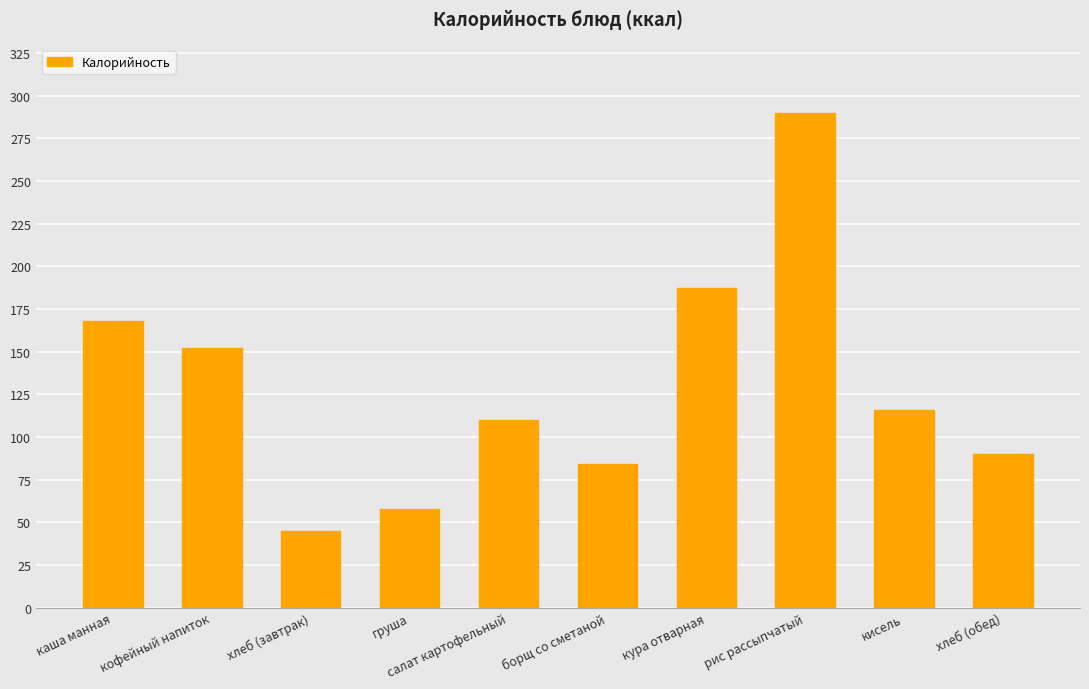

List the labels in order of value, largest first.

рис рассыпчатый, кура отварная, каша манная, кофейный напиток, кисель, салат картофельный, хлеб (обед), борщ со сметаной, груша, хлеб (завтрак)